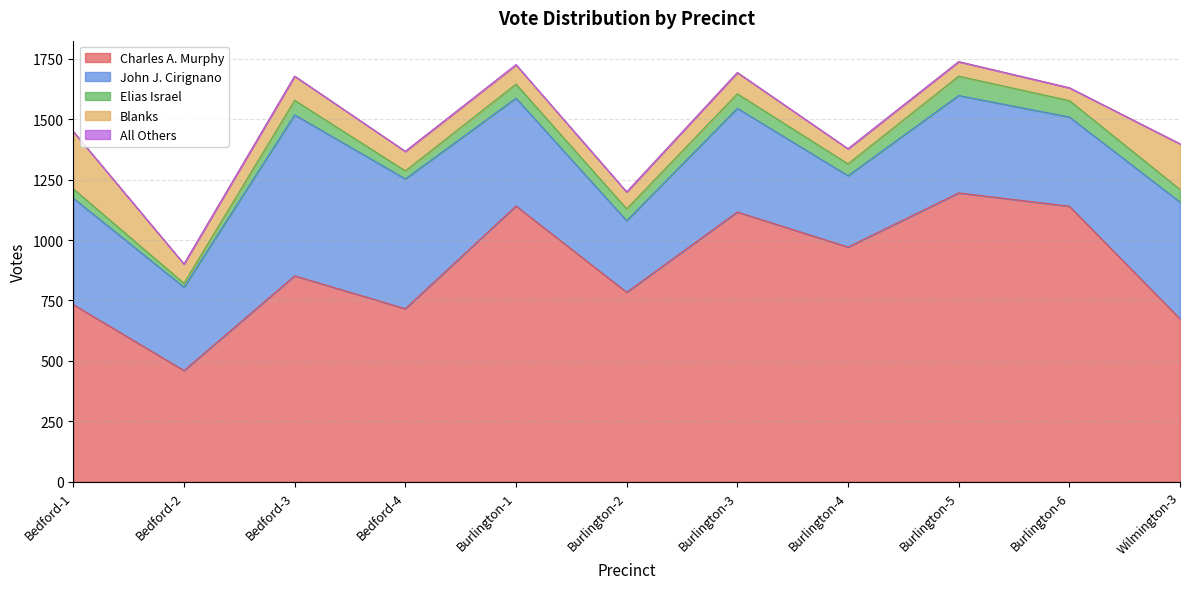

True or false: Charles A. Murphy and Elias Israel intersect in this chart.

False